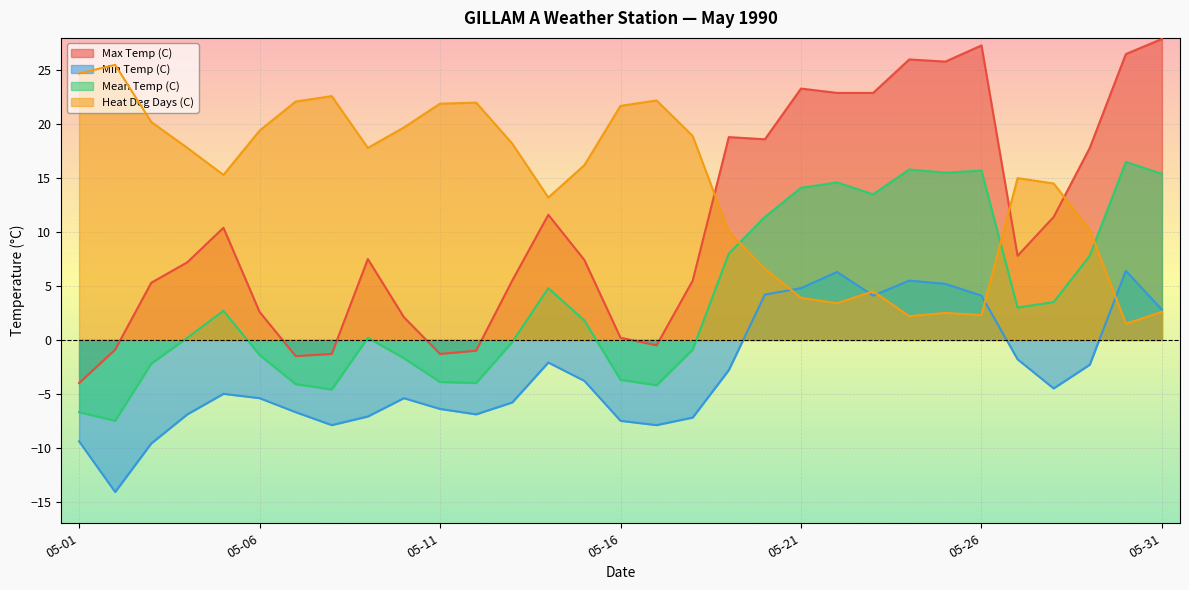

What is the value of the Heat Deg Days (C) point at the 18th from the left?

18.9